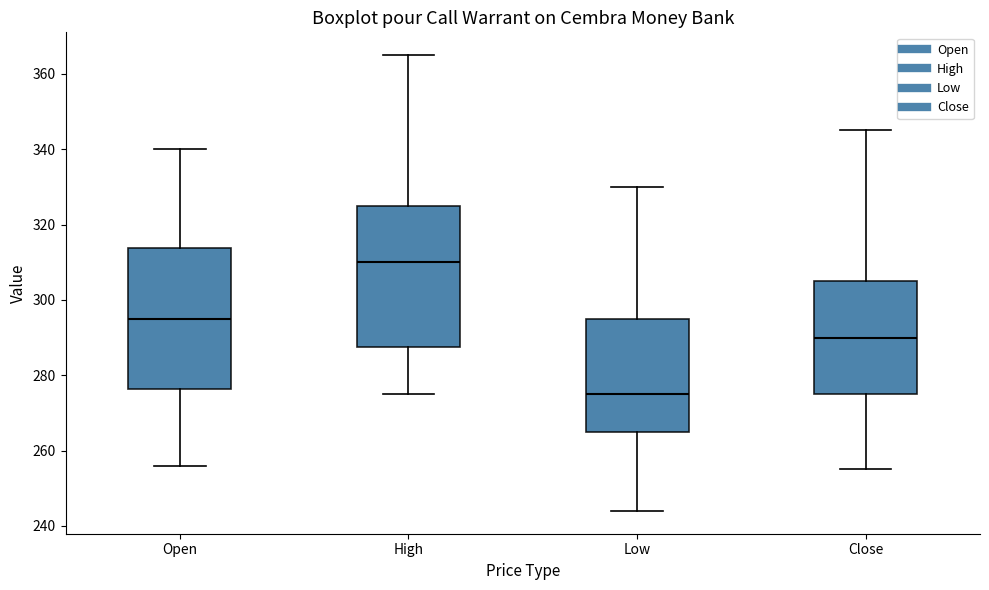

Reading left to right, transcribe this box plot: for each box, give where its median line is, the range the box spans, and where its two whiskers end, as read against the y-axis. The values are not printed on the chart, so give them approximately, as read against the axis.

Open: median 296, box 276 to 314, whiskers 256 to 340
High: median 310, box 288 to 326, whiskers 276 to 366
Low: median 276, box 266 to 296, whiskers 244 to 330
Close: median 290, box 276 to 306, whiskers 256 to 346